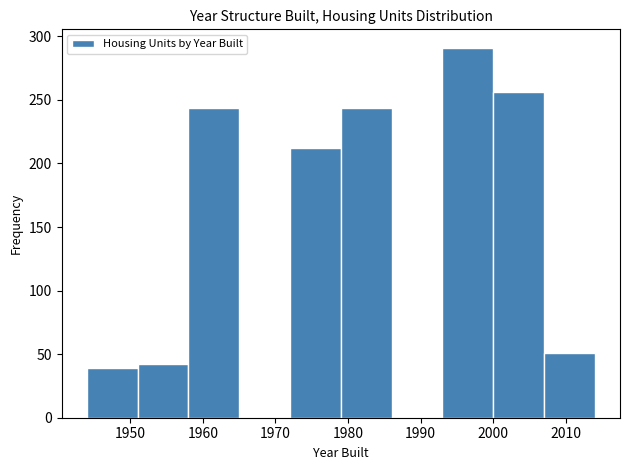

Reading left to right, list every bar in this chart as the range it spans on the x-axis followed by its height. The values are not printed on the chart, so give them approximately, as read against the axis.

1944 to 1951: 40
1951 to 1958: 40
1958 to 1965: 245
1965 to 1972: 0
1972 to 1979: 210
1979 to 1986: 245
1986 to 1993: 0
1993 to 2000: 290
2000 to 2007: 255
2007 to 2014: 50